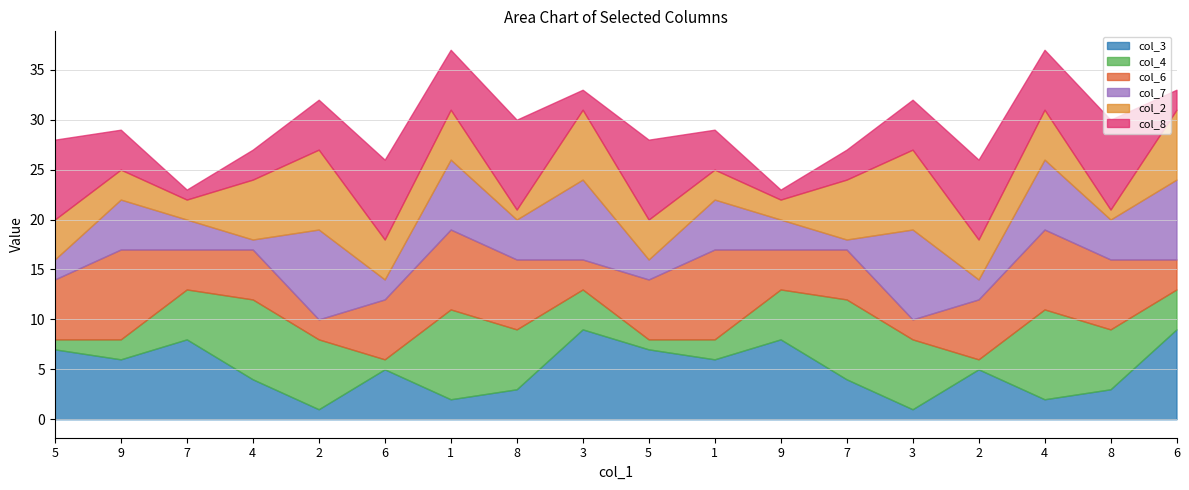

What is the sum of the col_2 values at 3 and 2?

15